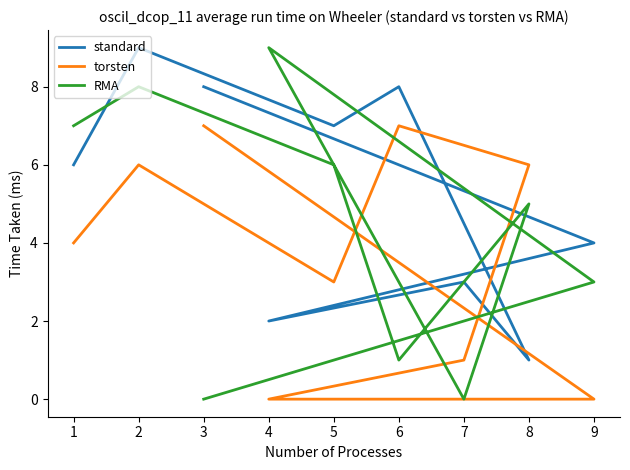

True or false: RMA has a value of 15 at 4.

False